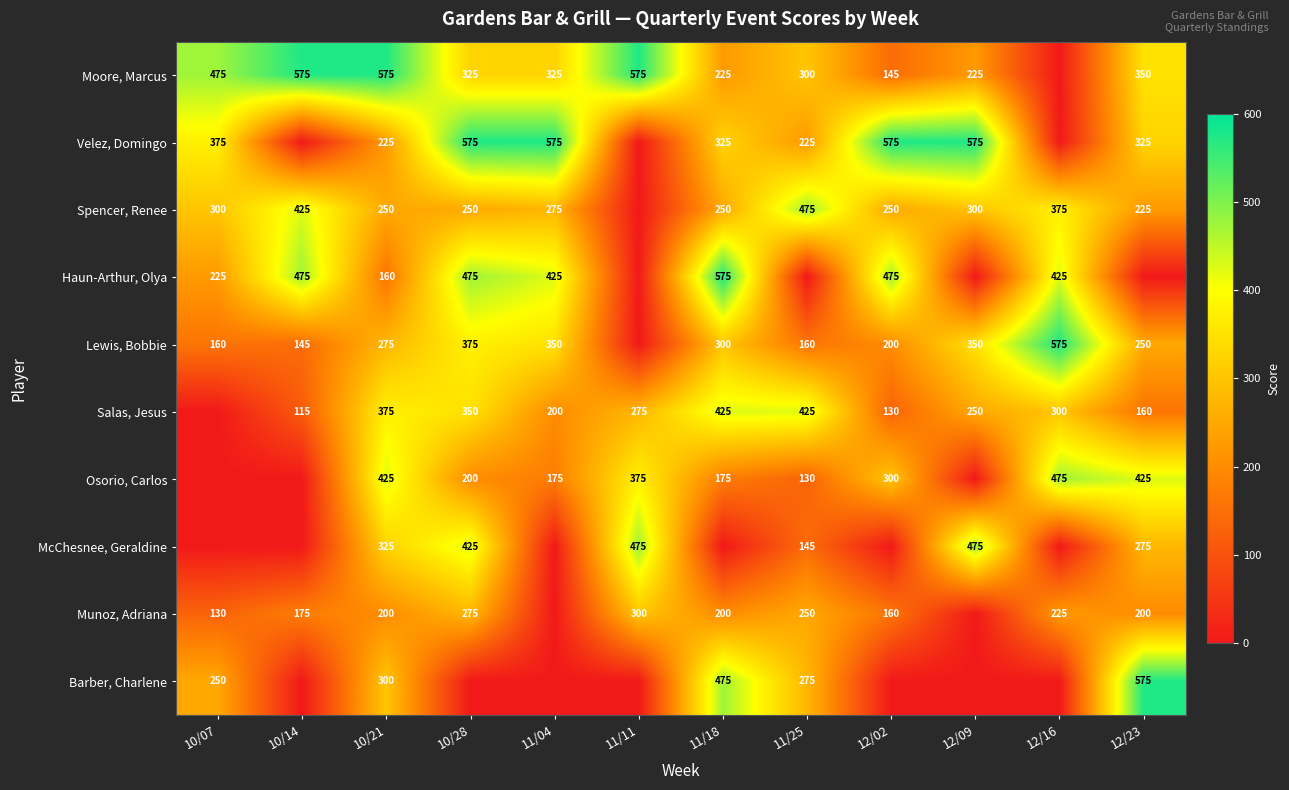

Is it true that Salas, Jesus equals 395 at 12/09?

False